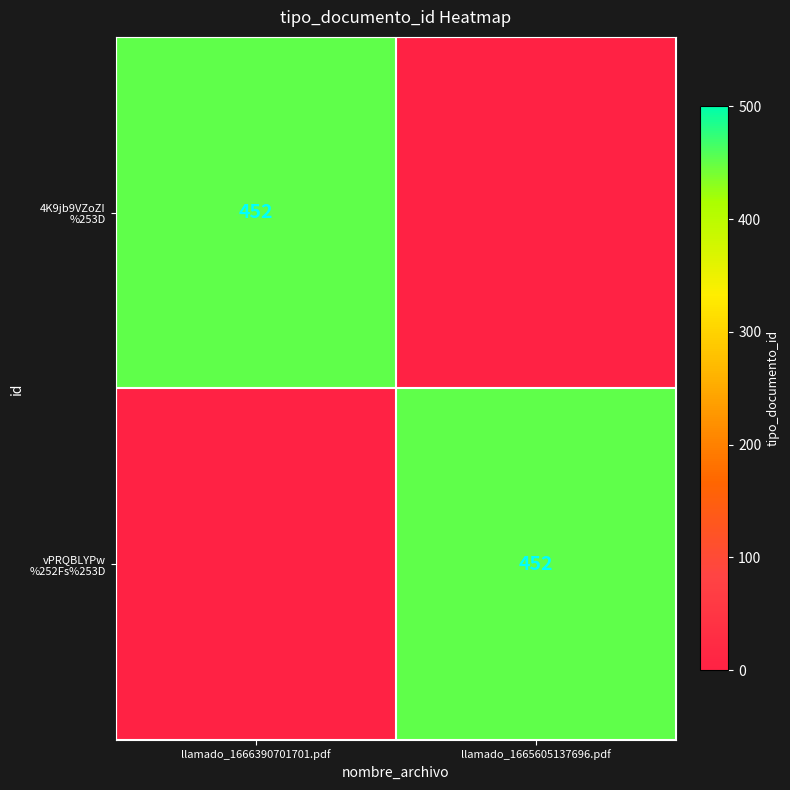

Is the value of vPRQBLYPw %252Fs%253D at llamado_1666390701701.pdf greater than the value of 4K9jb9VZoZI %253D at llamado_1666390701701.pdf?

No